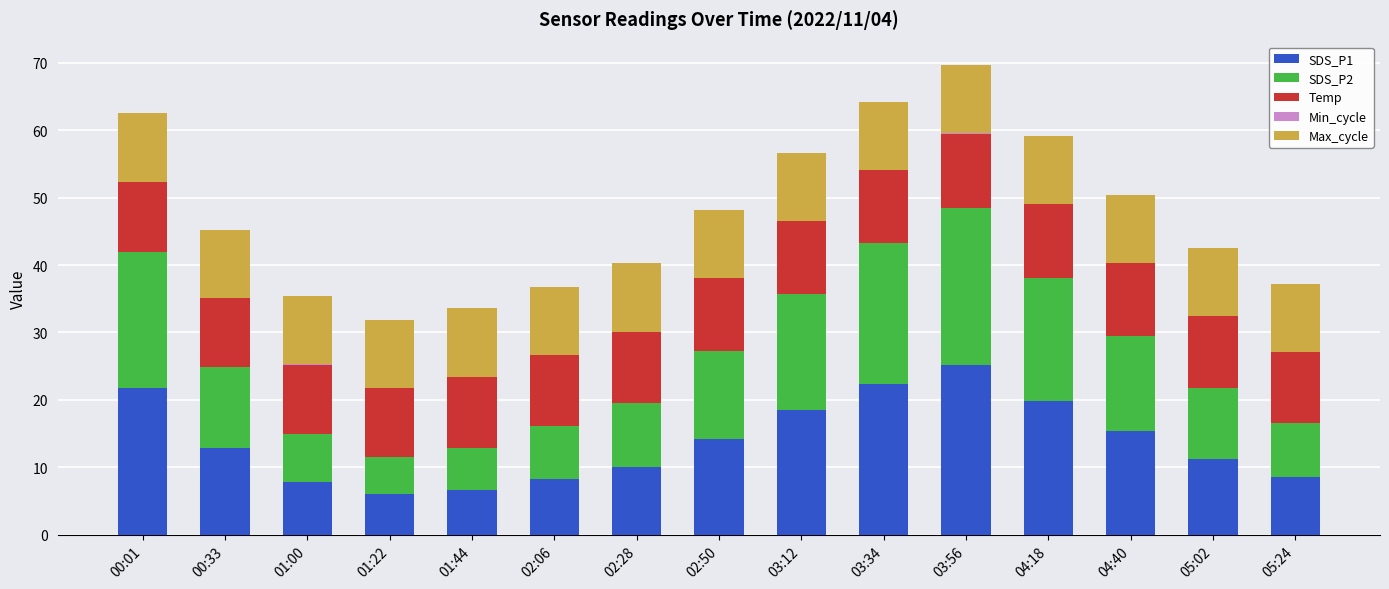

Which category has the highest value in the SDS_P1 series?

03:56